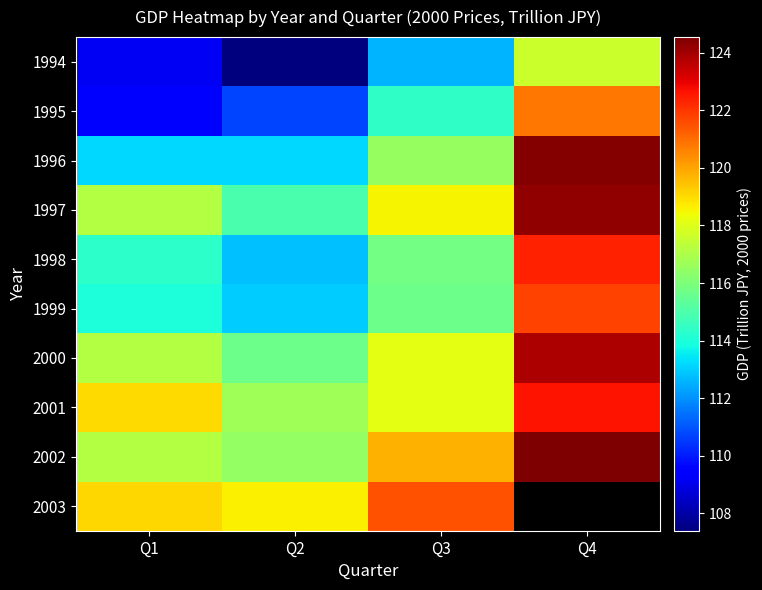

How many values in the 1994 series exceed 112?

2